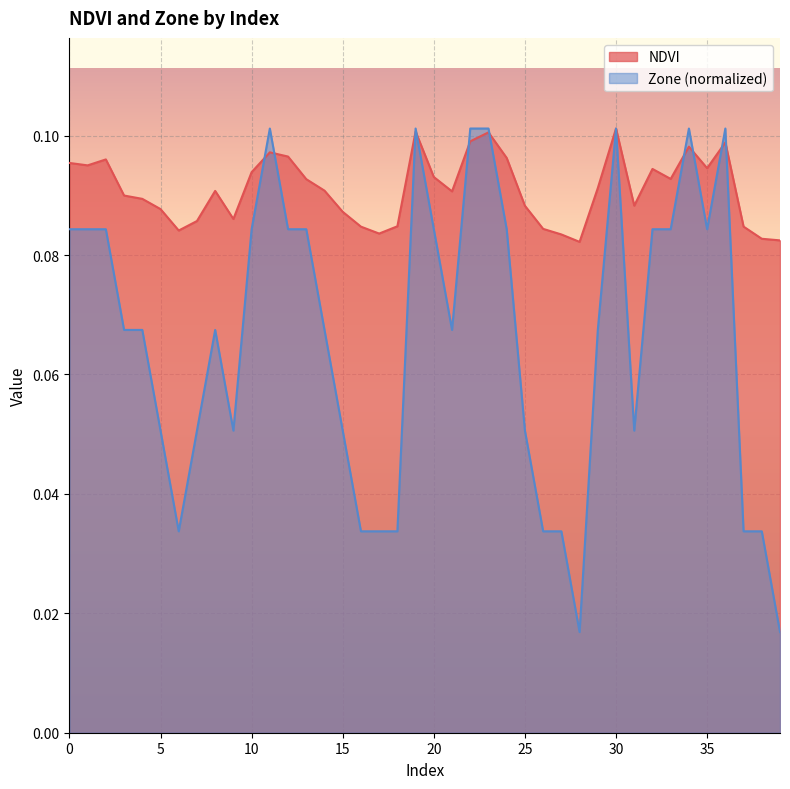

What is the difference between the maximum and second lowest values in the Zone series?

0.1